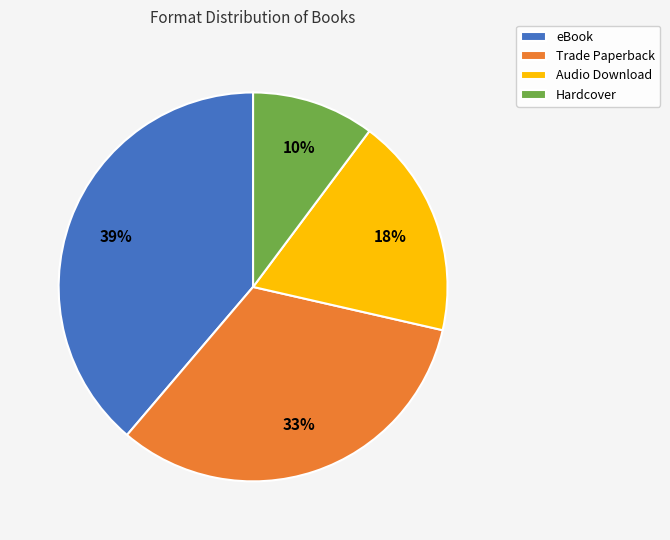

True or false: Audio Download accounts for 8% of the total.

False